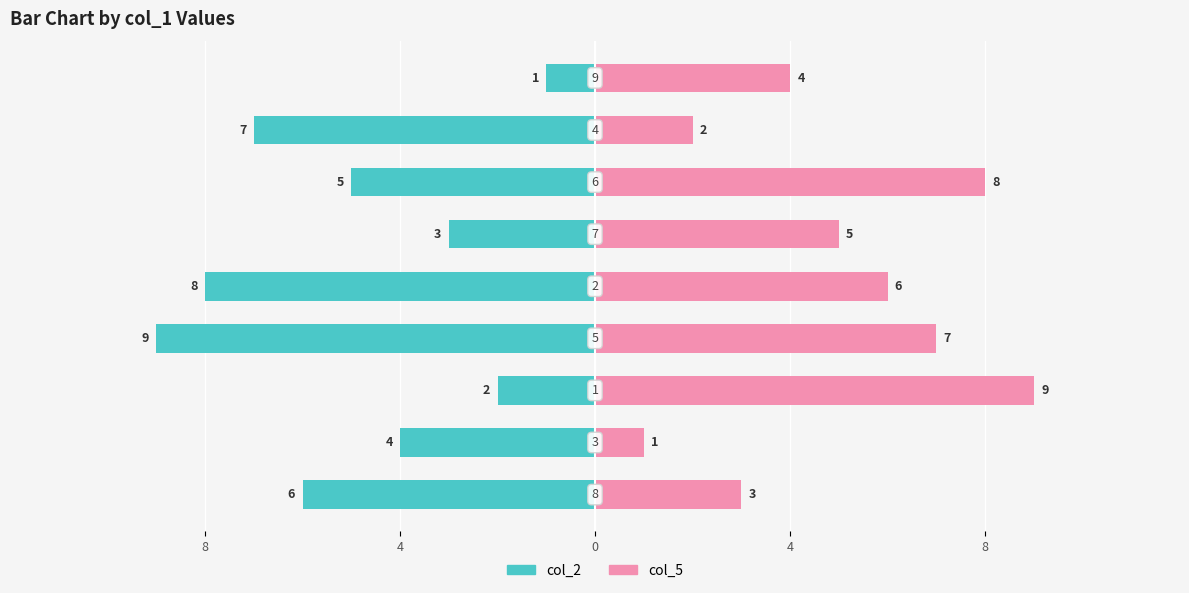

Which has a higher value, 4 or 5?

5